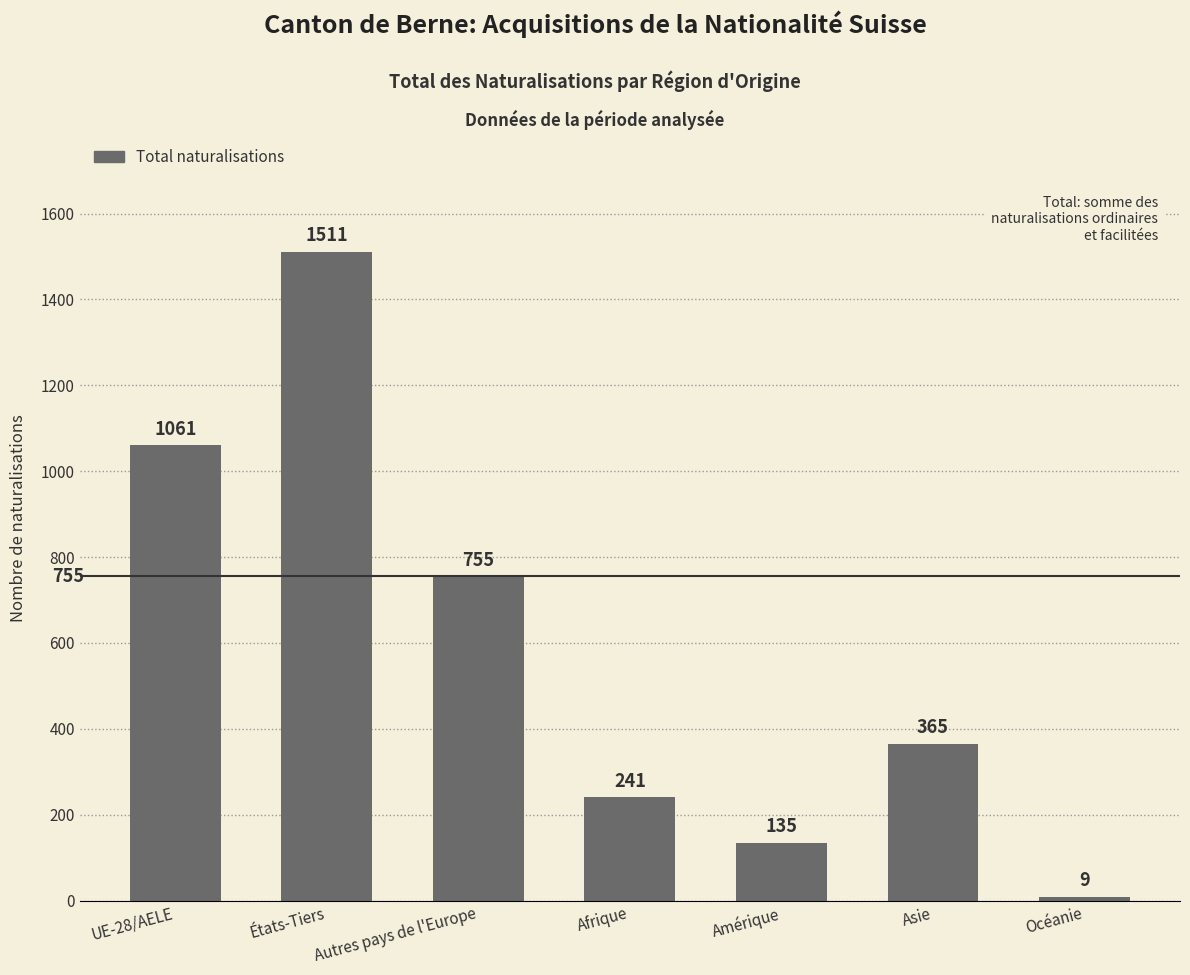

At which label does the data first exceed 365?

UE-28/AELE